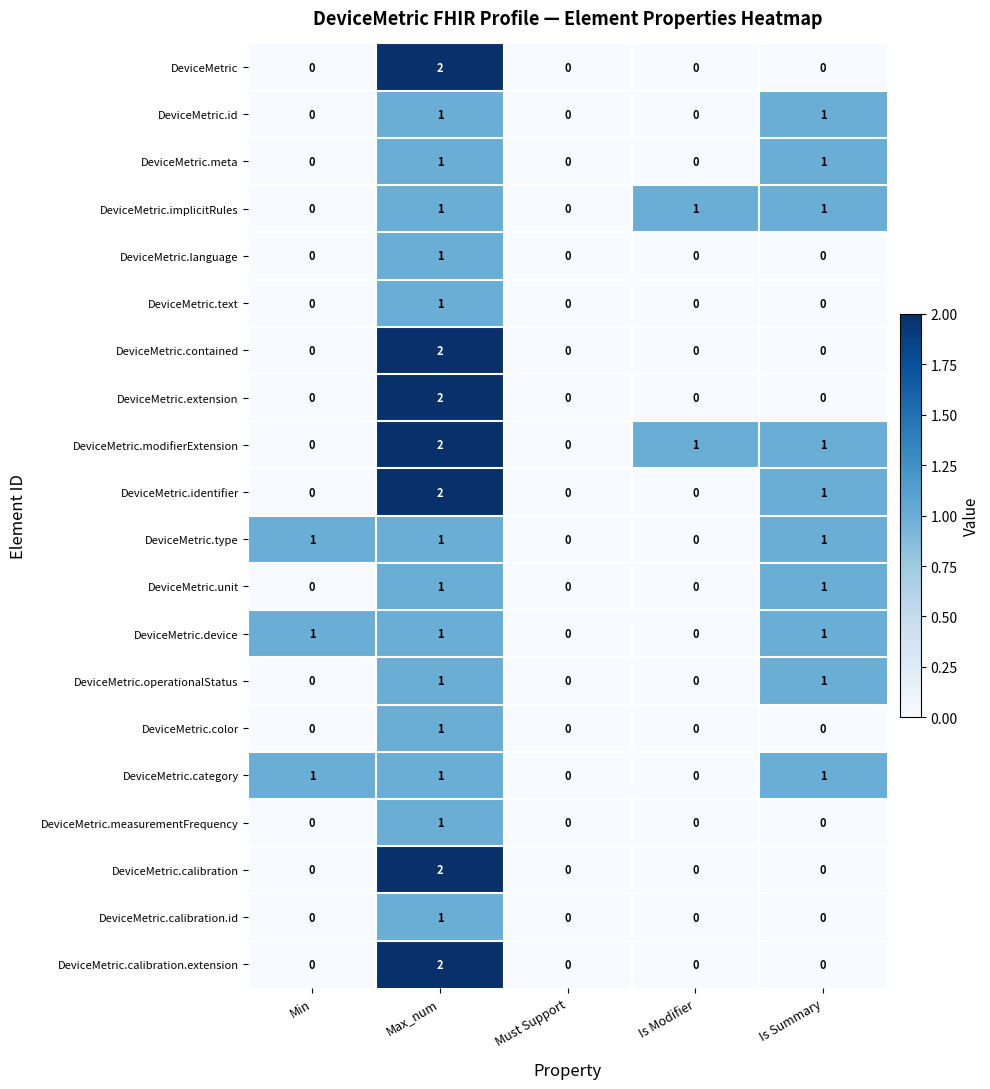

Which label corresponds to the largest value in the chart?

Max_num